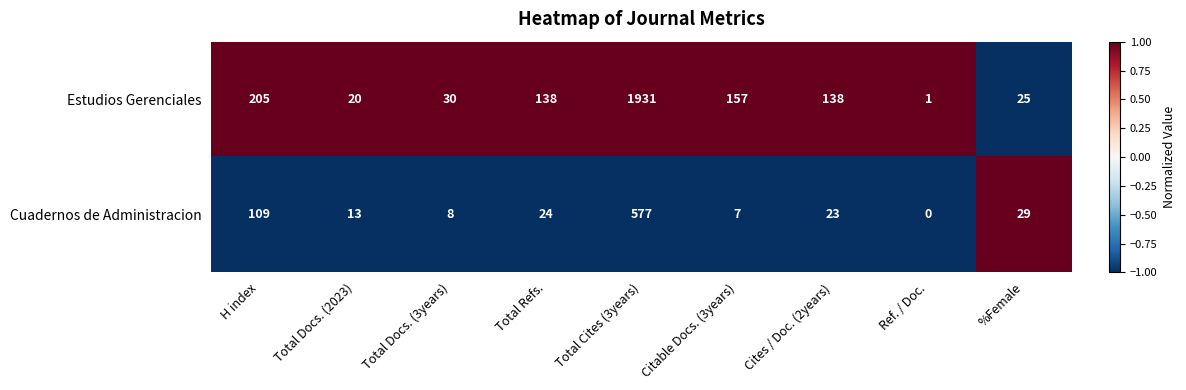

How many categories are shown in the chart?

9